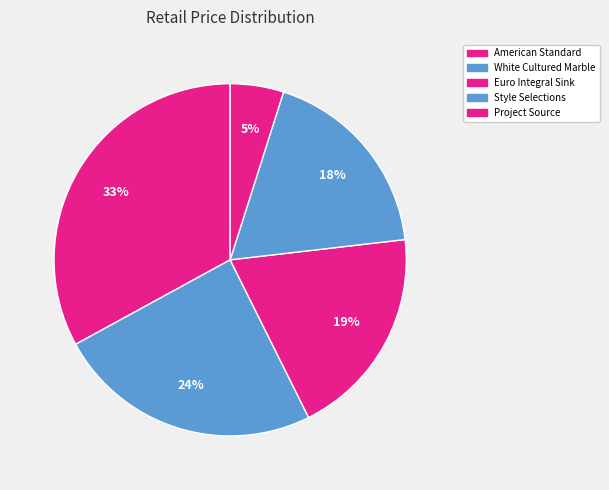

How many segments does this pie chart have?

5